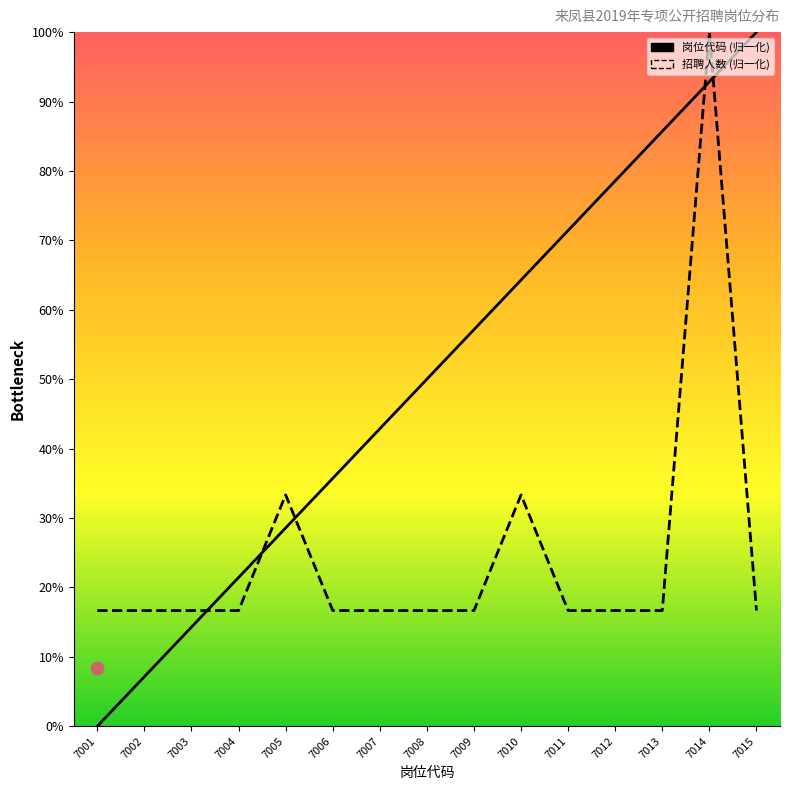

What is the total value across all series at 7004?

38.1